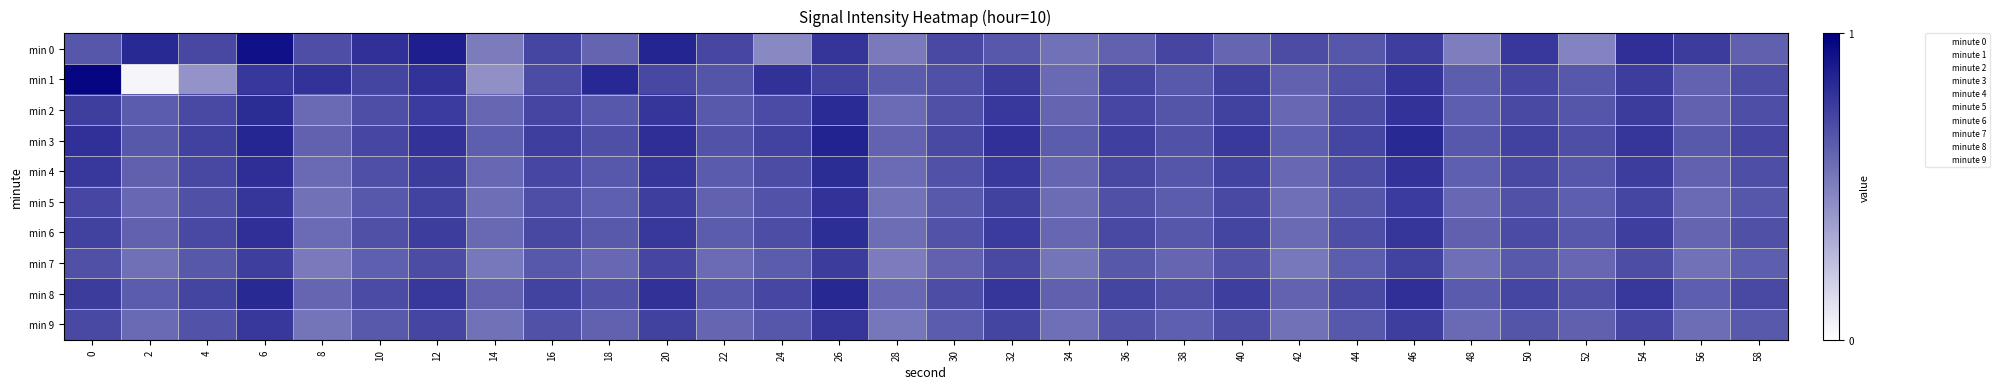

Reading left to right, what are all the values shown in this chart?

min 0: 0=0.7	2=0.8	4=0.7	6=0.9	8=0.7	10=0.8	12=0.9	14=0.5	16=0.7	18=0.6	20=0.9	22=0.7	24=0.5	26=0.8	28=0.5	30=0.7	32=0.7	34=0.6	36=0.6	38=0.7	40=0.6	42=0.7	44=0.7	46=0.8	48=0.5	50=0.8	52=0.5	54=0.8	56=0.8	58=0.6
min 1: 0=1.0	2=0.0	4=0.4	6=0.8	8=0.8	10=0.7	12=0.8	14=0.4	16=0.7	18=0.8	20=0.7	22=0.7	24=0.8	26=0.7	28=0.6	30=0.7	32=0.8	34=0.6	36=0.7	38=0.7	40=0.7	42=0.6	44=0.7	46=0.8	48=0.6	50=0.7	52=0.7	54=0.8	56=0.6	58=0.7
min 2: 0=0.8	2=0.6	4=0.7	6=0.8	8=0.6	10=0.7	12=0.8	14=0.6	16=0.7	18=0.7	20=0.8	22=0.6	24=0.7	26=0.8	28=0.6	30=0.7	32=0.8	34=0.6	36=0.7	38=0.7	40=0.7	42=0.6	44=0.7	46=0.8	48=0.6	50=0.7	52=0.7	54=0.8	56=0.6	58=0.7
min 3: 0=0.8	2=0.7	4=0.7	6=0.8	8=0.6	10=0.7	12=0.8	14=0.6	16=0.8	18=0.7	20=0.8	22=0.7	24=0.7	26=0.9	28=0.6	30=0.7	32=0.8	34=0.6	36=0.8	38=0.7	40=0.8	42=0.6	44=0.7	46=0.8	48=0.7	50=0.7	52=0.7	54=0.8	56=0.6	58=0.7
min 4: 0=0.8	2=0.6	4=0.7	6=0.8	8=0.6	10=0.7	12=0.8	14=0.6	16=0.7	18=0.7	20=0.8	22=0.6	24=0.7	26=0.8	28=0.6	30=0.7	32=0.8	34=0.6	36=0.7	38=0.7	40=0.7	42=0.6	44=0.7	46=0.8	48=0.6	50=0.7	52=0.7	54=0.8	56=0.6	58=0.7
min 5: 0=0.7	2=0.6	4=0.7	6=0.8	8=0.6	10=0.7	12=0.7	14=0.6	16=0.7	18=0.6	20=0.8	22=0.6	24=0.7	26=0.8	28=0.5	30=0.7	32=0.7	34=0.6	36=0.7	38=0.6	40=0.7	42=0.6	44=0.7	46=0.8	48=0.6	50=0.7	52=0.6	54=0.7	56=0.6	58=0.7
min 6: 0=0.7	2=0.6	4=0.7	6=0.8	8=0.6	10=0.7	12=0.8	14=0.6	16=0.7	18=0.7	20=0.8	22=0.6	24=0.7	26=0.8	28=0.6	30=0.7	32=0.8	34=0.6	36=0.7	38=0.7	40=0.7	42=0.6	44=0.7	46=0.8	48=0.6	50=0.7	52=0.7	54=0.8	56=0.6	58=0.7
min 7: 0=0.7	2=0.6	4=0.7	6=0.8	8=0.5	10=0.6	12=0.7	14=0.5	16=0.7	18=0.6	20=0.7	22=0.6	24=0.6	26=0.8	28=0.5	30=0.6	32=0.7	34=0.5	36=0.7	38=0.6	40=0.7	42=0.5	44=0.6	46=0.7	48=0.6	50=0.6	52=0.6	54=0.7	56=0.6	58=0.6
min 8: 0=0.8	2=0.6	4=0.7	6=0.8	8=0.6	10=0.7	12=0.8	14=0.6	16=0.7	18=0.7	20=0.8	22=0.7	24=0.7	26=0.8	28=0.6	30=0.7	32=0.8	34=0.6	36=0.7	38=0.7	40=0.8	42=0.6	44=0.7	46=0.8	48=0.6	50=0.7	52=0.7	54=0.8	56=0.6	58=0.7
min 9: 0=0.7	2=0.6	4=0.7	6=0.8	8=0.5	10=0.6	12=0.7	14=0.6	16=0.7	18=0.6	20=0.7	22=0.6	24=0.7	26=0.8	28=0.5	30=0.6	32=0.7	34=0.6	36=0.7	38=0.6	40=0.7	42=0.6	44=0.7	46=0.8	48=0.6	50=0.7	52=0.6	54=0.7	56=0.6	58=0.7